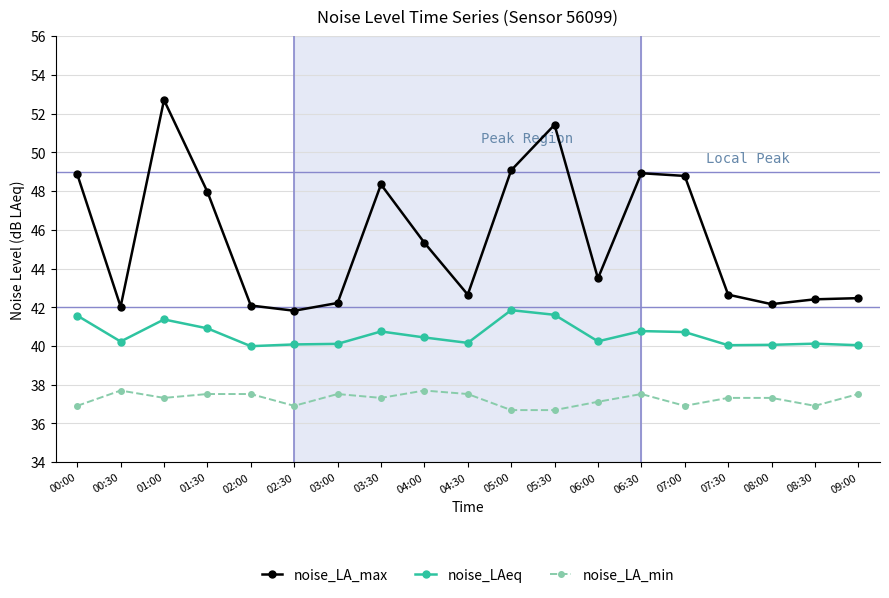

True or false: noise_LAeq and noise_LA_min cross at least once.

False